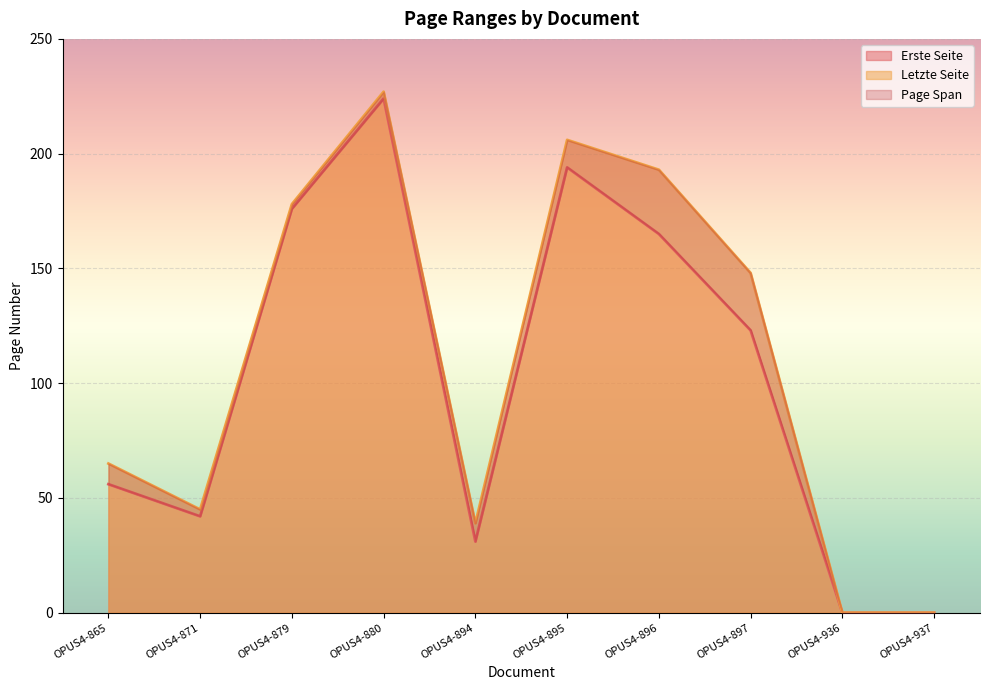

Reading right to left, what are all the values shown in this chart?

Erste Seite: OPUS4-937=0	OPUS4-936=0	OPUS4-897=123	OPUS4-896=165	OPUS4-895=194	OPUS4-894=31	OPUS4-880=224	OPUS4-879=176	OPUS4-871=42	OPUS4-865=56
Letzte Seite: OPUS4-937=0	OPUS4-936=0	OPUS4-897=148	OPUS4-896=193	OPUS4-895=206	OPUS4-894=39	OPUS4-880=227	OPUS4-879=178	OPUS4-871=45	OPUS4-865=65